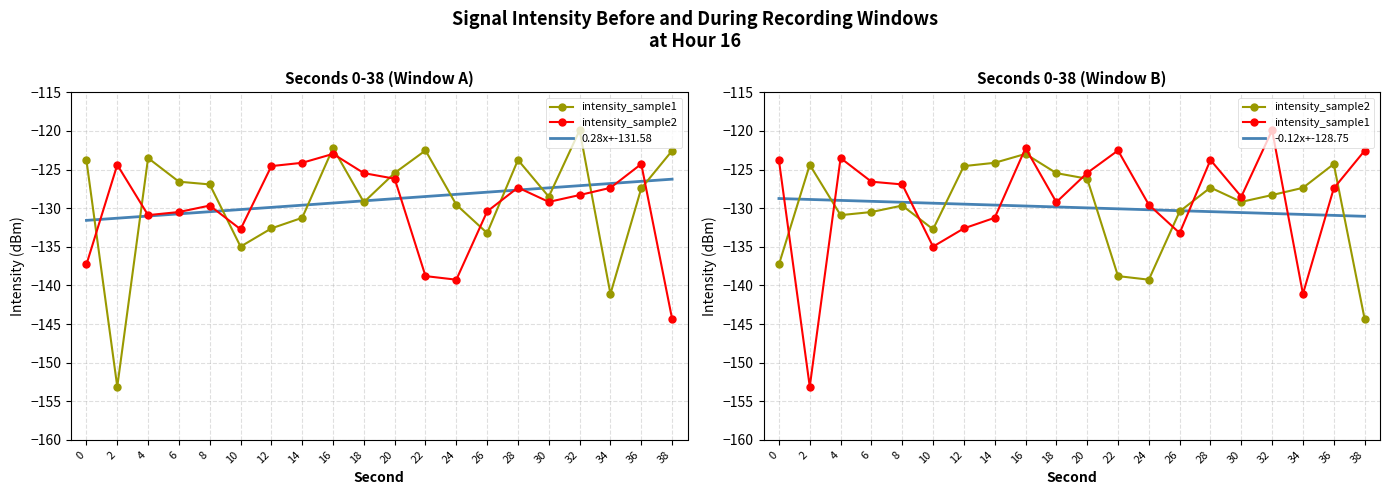

Where is the first local maximum for intensity_sample2?

2